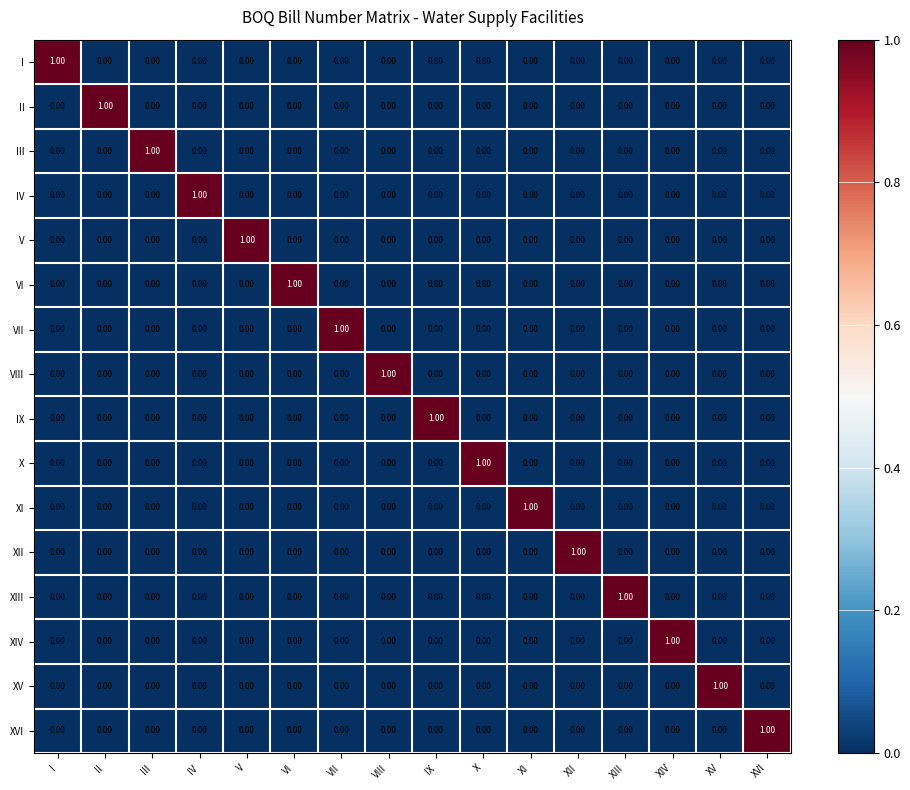

At how many categories does at least one series exceed 0?

16